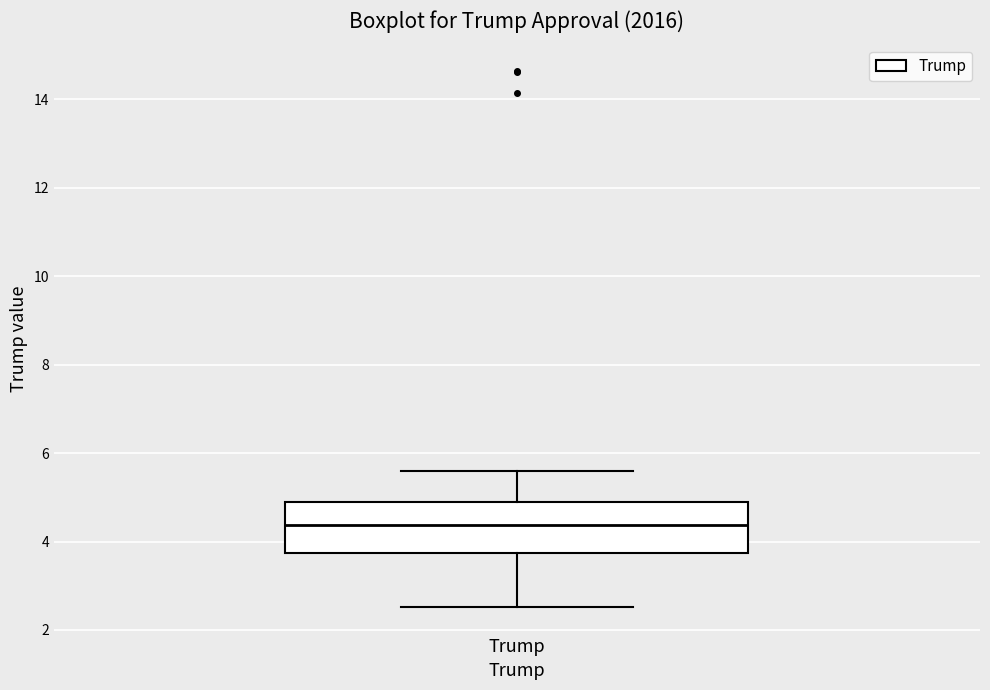

Read this box plot against the y-axis: the position of the median line, the range covered by the box, and the ends of both whiskers. The values are not printed on the chart, so give them approximately, as read against the axis.

median 4.4, box 3.8 to 4.8, whiskers 2.6 to 5.6